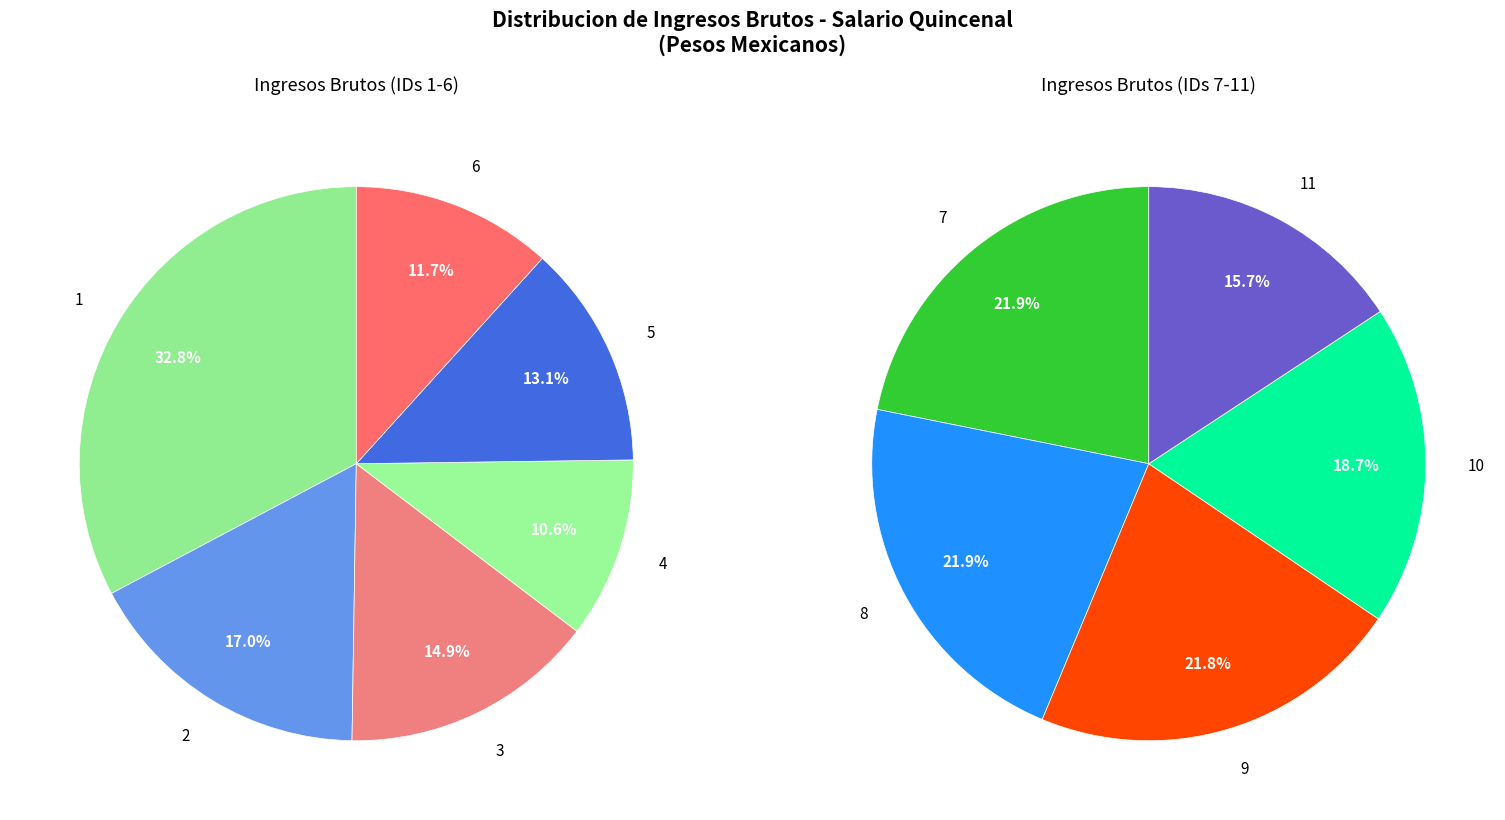

Rank the categories by value from lowest to highest.

11, 10, 4, 9, 7, 8, 6, 5, 3, 2, 1